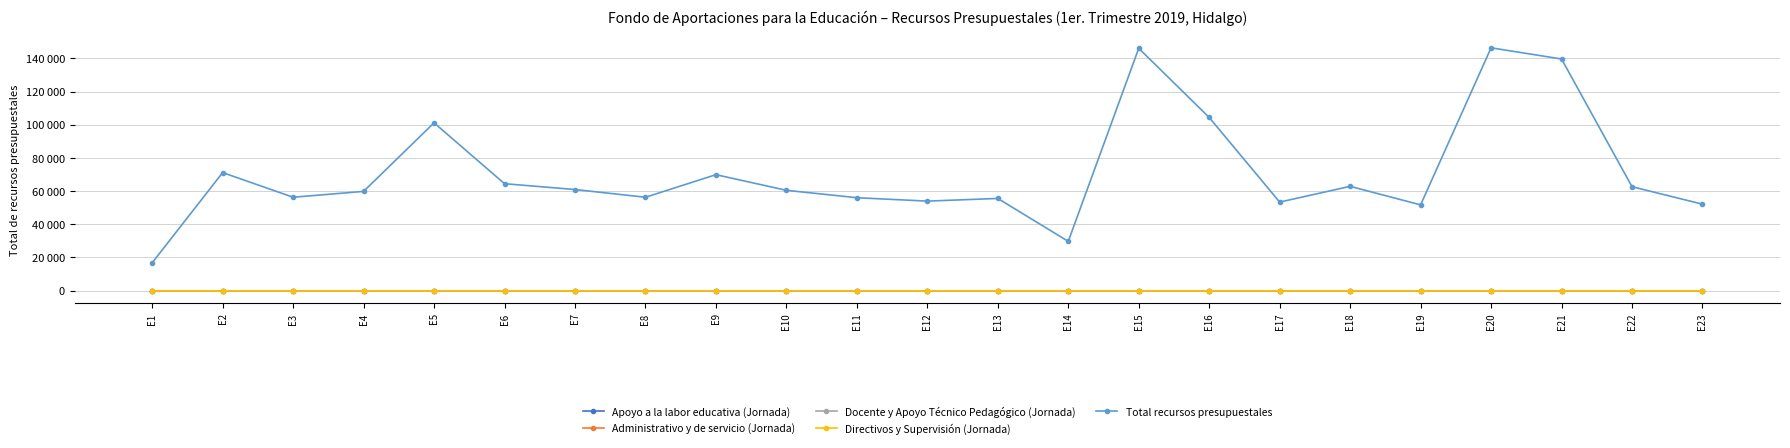

True or false: Total recursos presupuestales has more than 2 points higher than both neighbors.

True